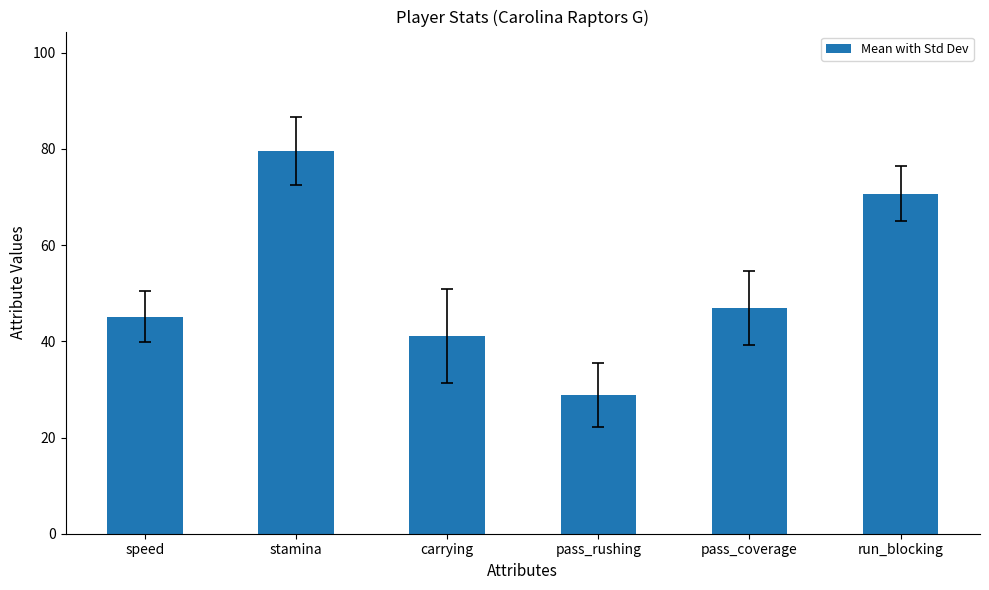

What is the label of the 3rd bar from the right?

pass_rushing